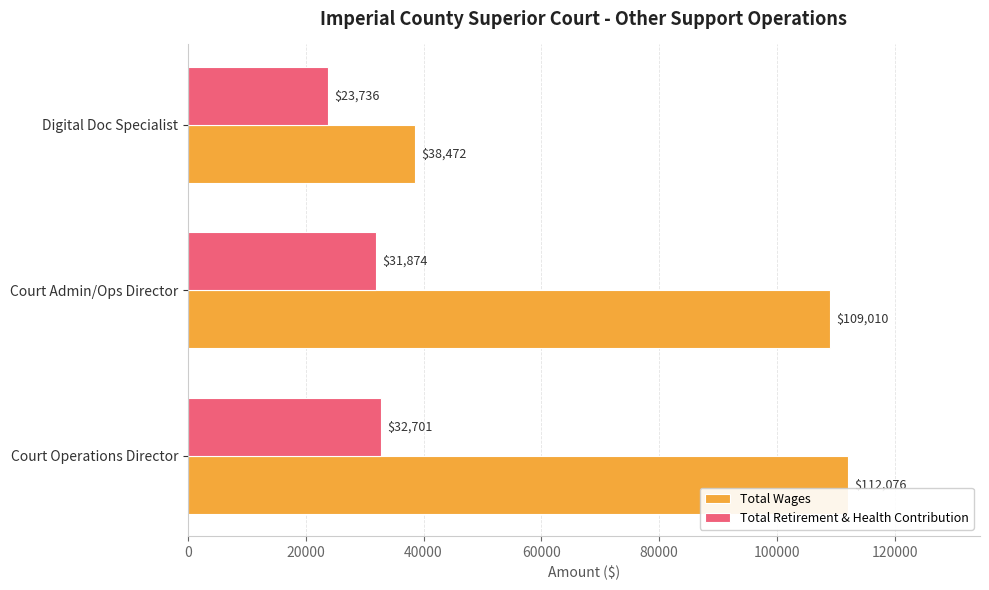

What is the difference between the highest and lowest values at Court Admin/Ops Director?

77136